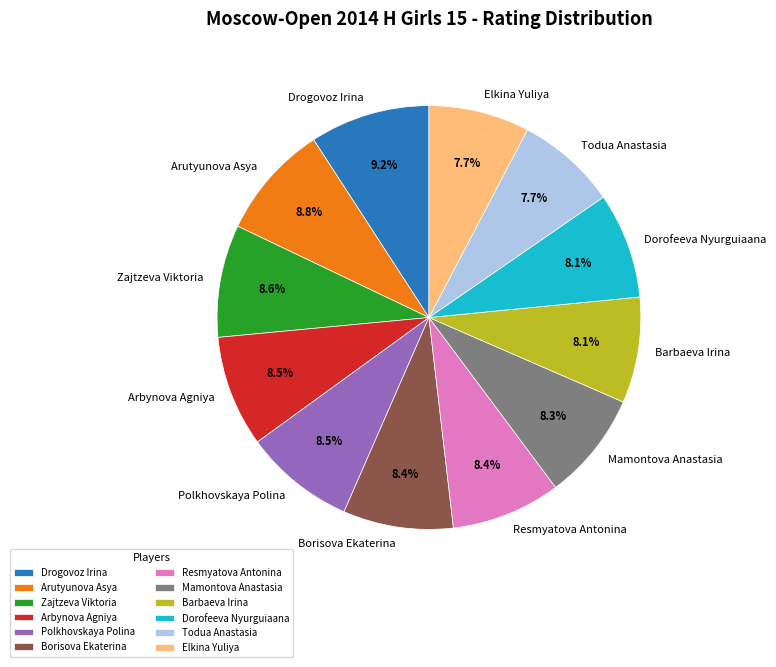

What is the ratio of the value at Barbaeva Irina to the value at Zajtzeva Viktoria?

0.9